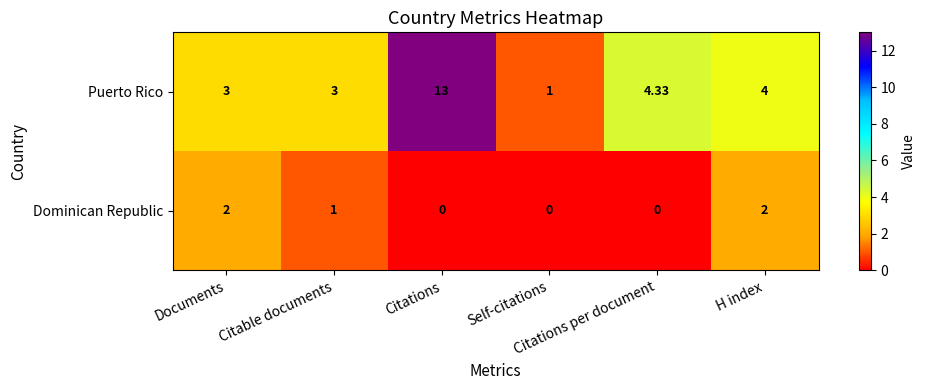

At H index, list the series in order from smallest to largest.

Dominican Republic, Puerto Rico